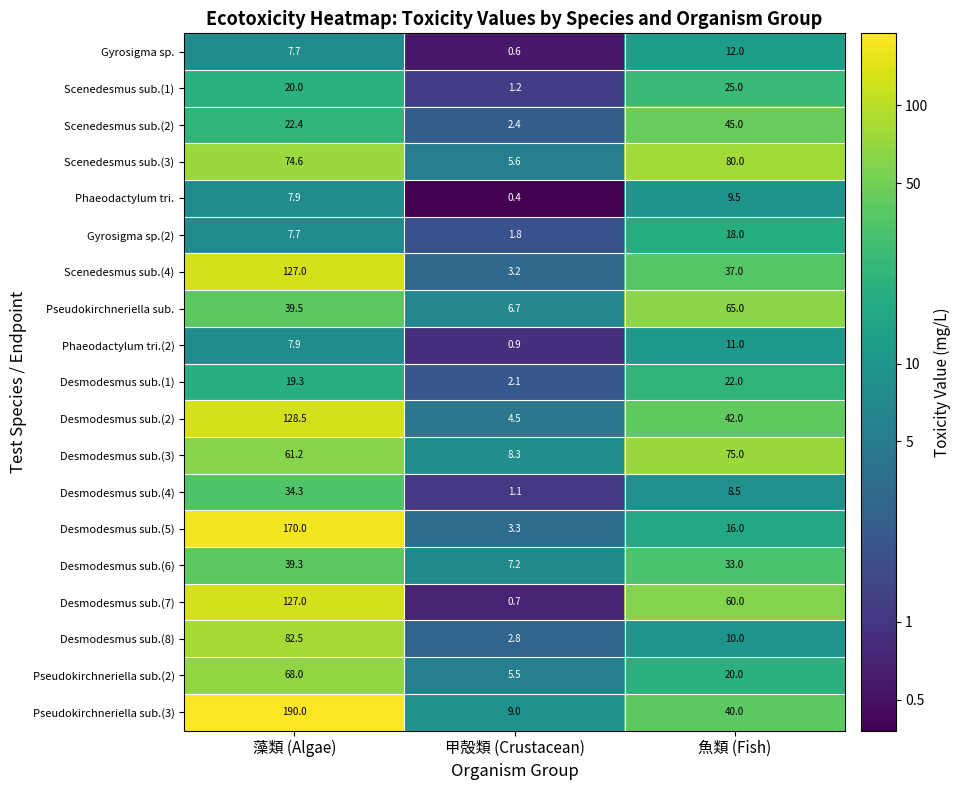

How many categories are shown in the chart?

3